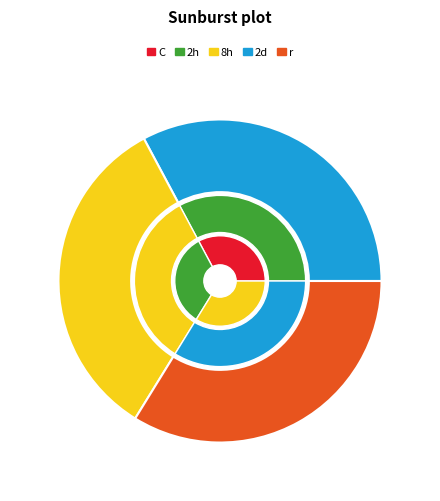

To the nearest percent, what is the difference between the largest and smallest slice percentages?

1%